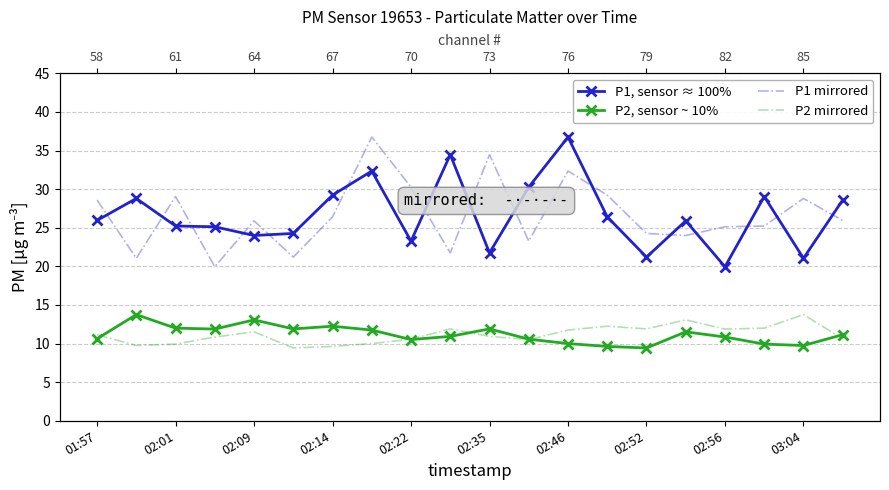

Does the chart have visible grid lines?

Yes